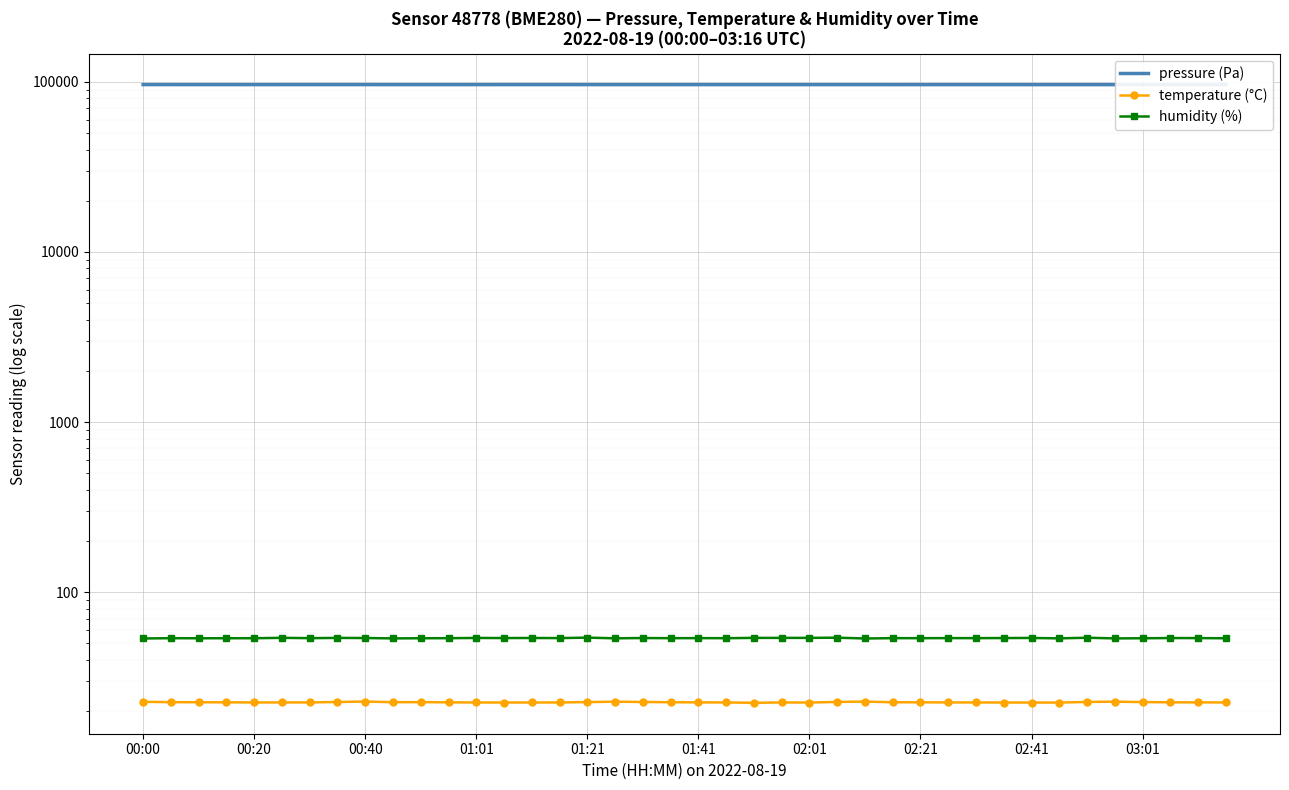

What is the smallest value displayed?

22.4